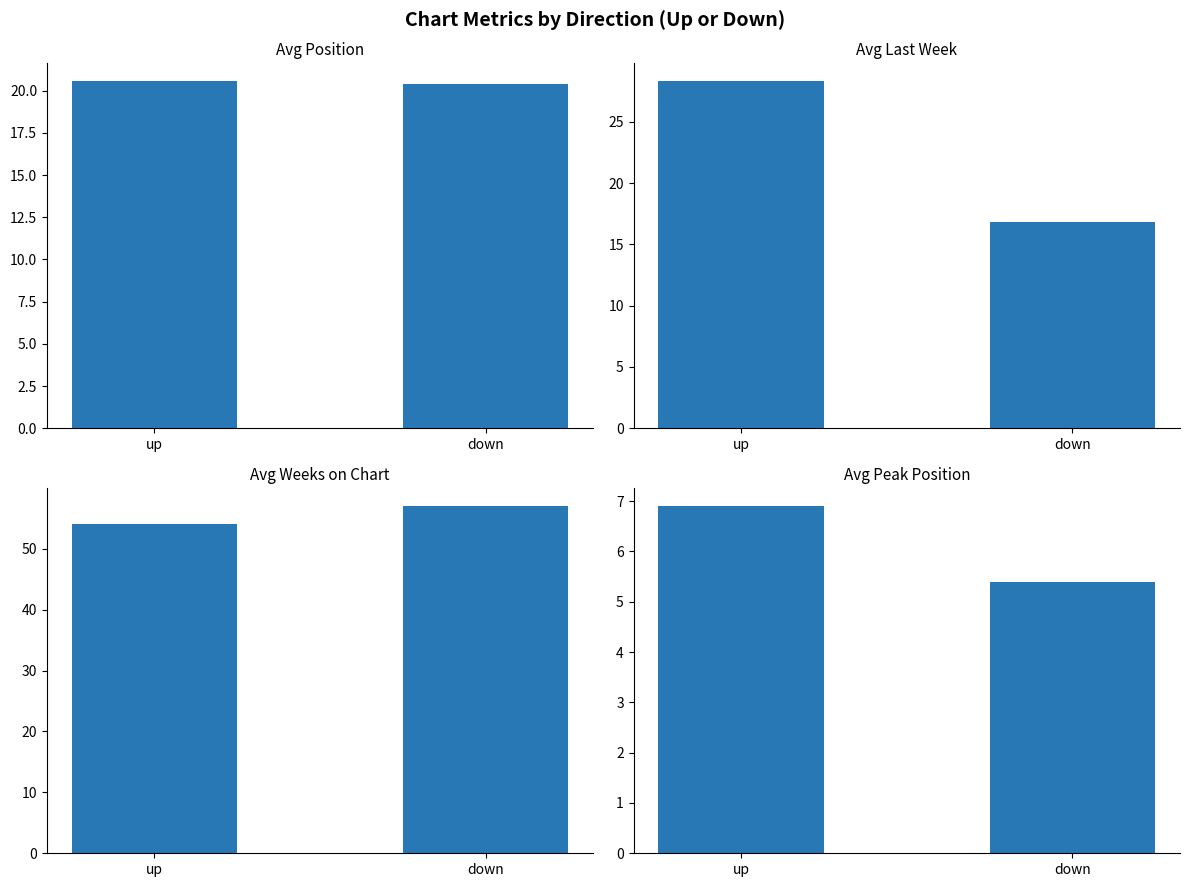

The value of Avg Last Week at down is 35.2. True or false?

False